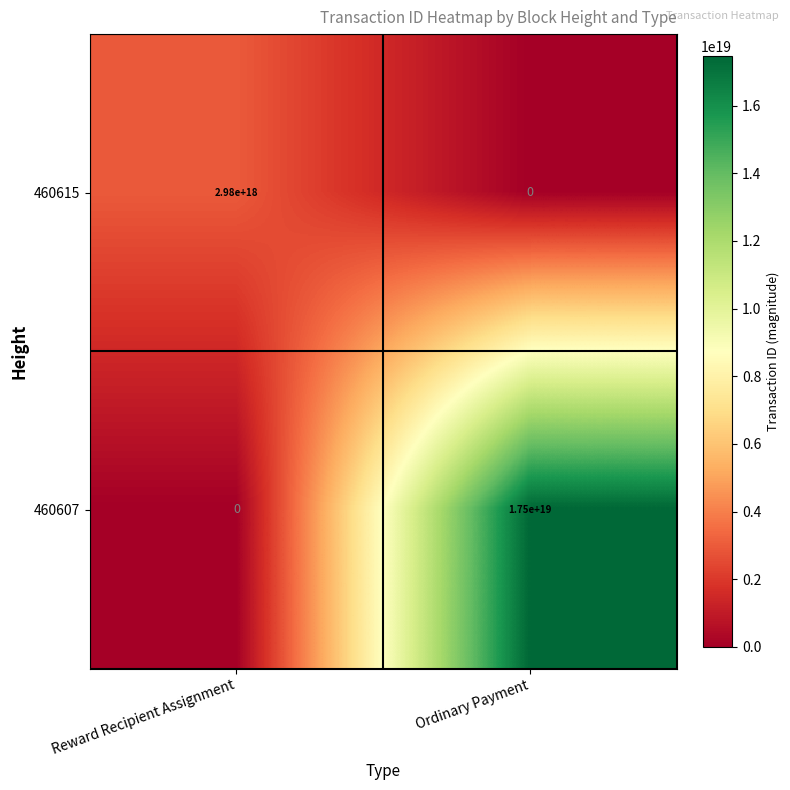

At Reward Recipient Assignment, list the series in order from largest to smallest.

460615, 460607